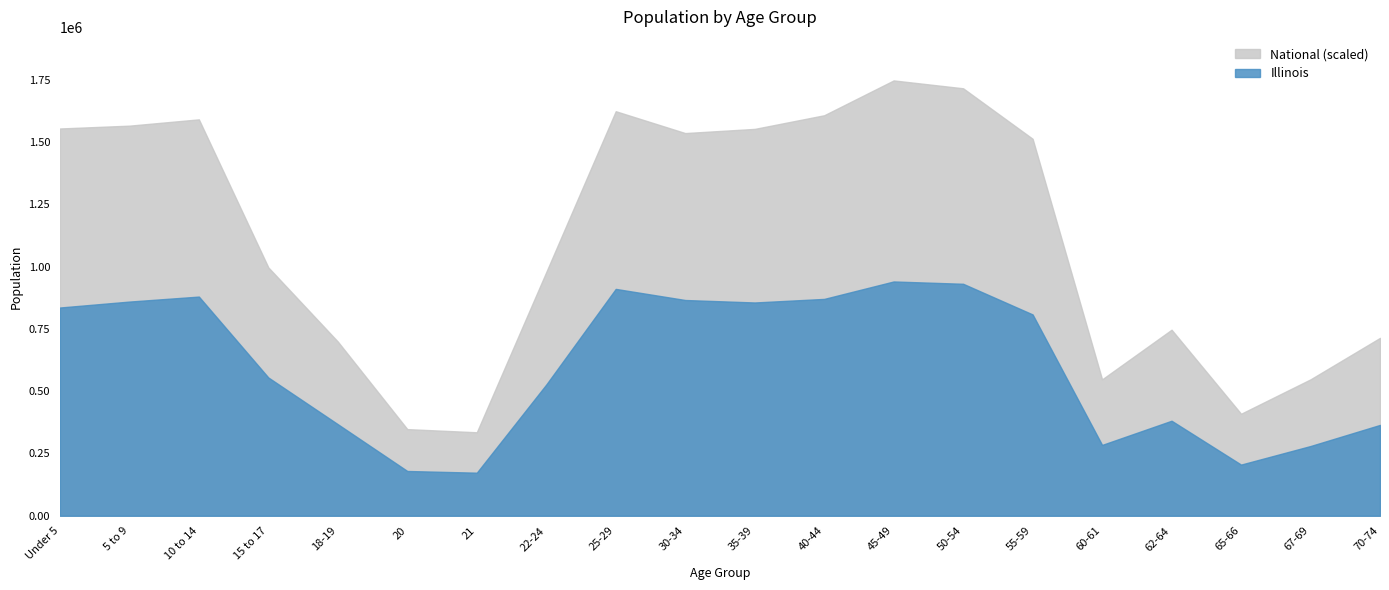

What is the label of the 12th point from the right?

25-29